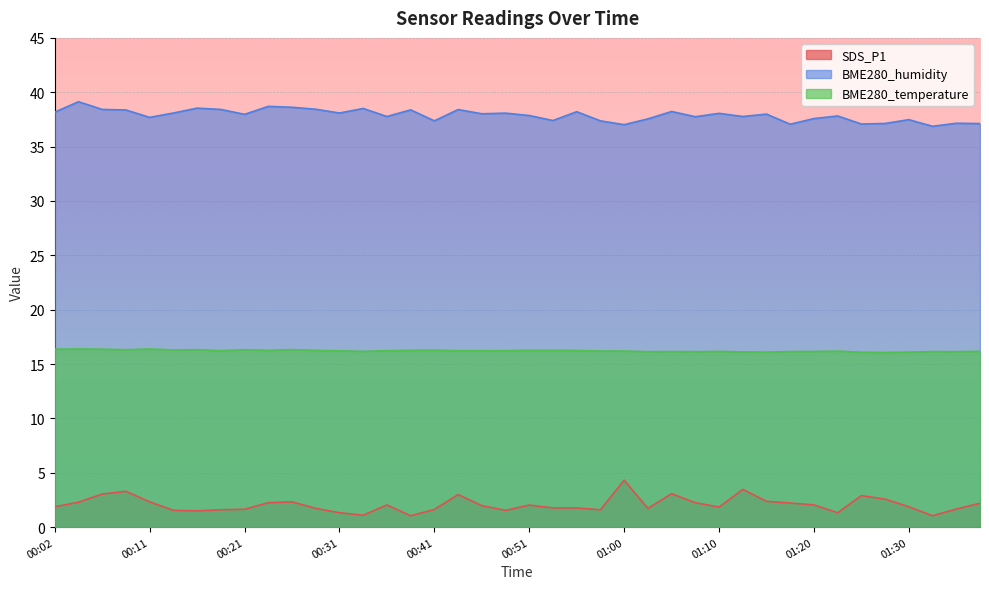

At how many categories does at least one series exceed 34?

40